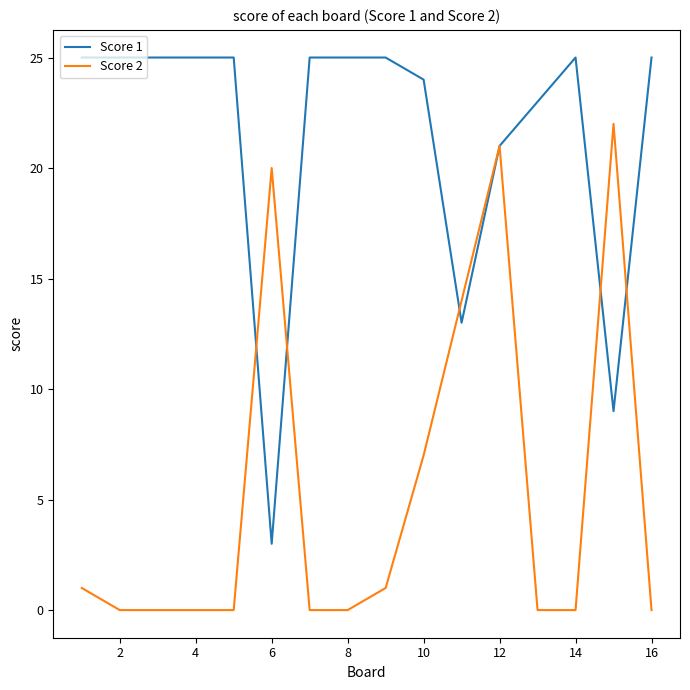

What is the greatest value displayed?

25